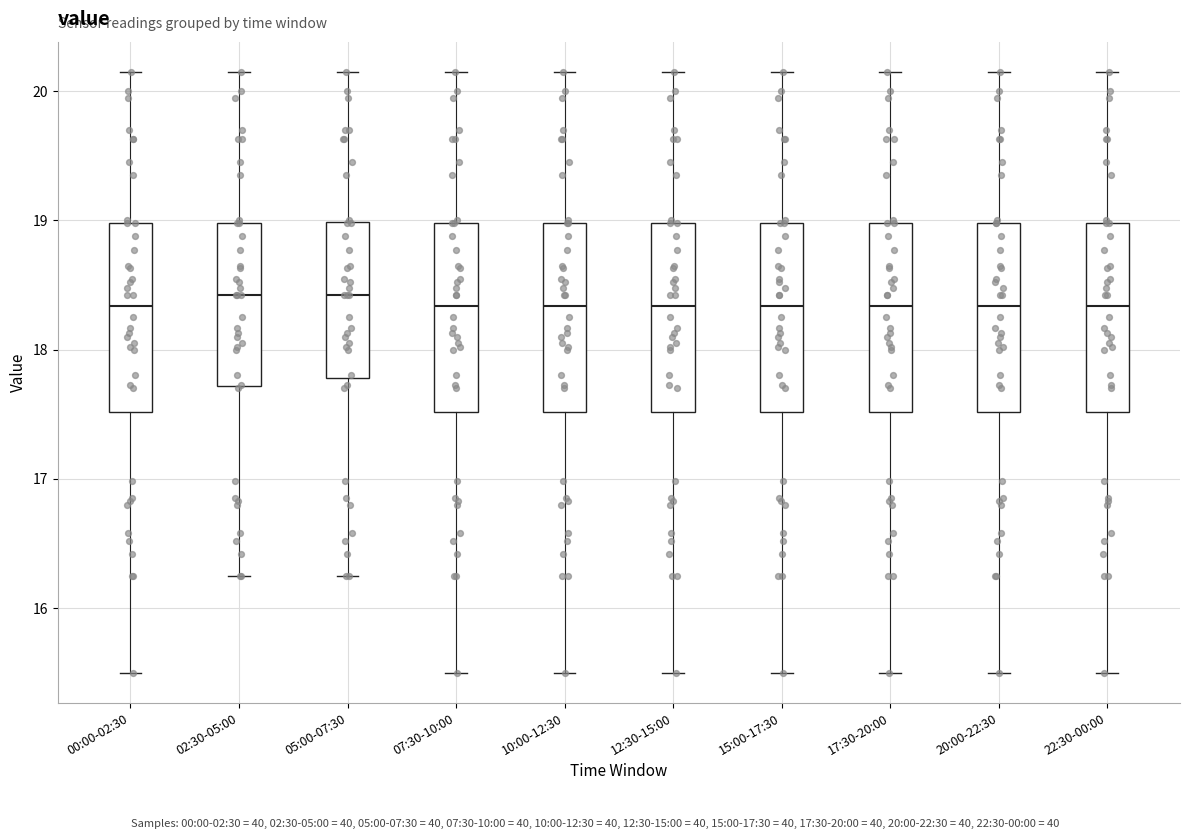

Reading left to right, transcribe this box plot: for each box, give where its median line is, the range the box spans, and where its two whiskers end, as read against the y-axis. The values are not printed on the chart, so give them approximately, as read against the axis.

00:00-02:30: median 18.3, box 17.5 to 19.0, whiskers 15.5 to 20.2
02:30-05:00: median 18.4, box 17.7 to 19.0, whiskers 16.3 to 20.2
05:00-07:30: median 18.4, box 17.8 to 19.0, whiskers 16.3 to 20.2
07:30-10:00: median 18.3, box 17.5 to 19.0, whiskers 15.5 to 20.2
10:00-12:30: median 18.3, box 17.5 to 19.0, whiskers 15.5 to 20.2
12:30-15:00: median 18.3, box 17.5 to 19.0, whiskers 15.5 to 20.2
15:00-17:30: median 18.3, box 17.5 to 19.0, whiskers 15.5 to 20.2
17:30-20:00: median 18.3, box 17.5 to 19.0, whiskers 15.5 to 20.2
20:00-22:30: median 18.3, box 17.5 to 19.0, whiskers 15.5 to 20.2
22:30-00:00: median 18.3, box 17.5 to 19.0, whiskers 15.5 to 20.2